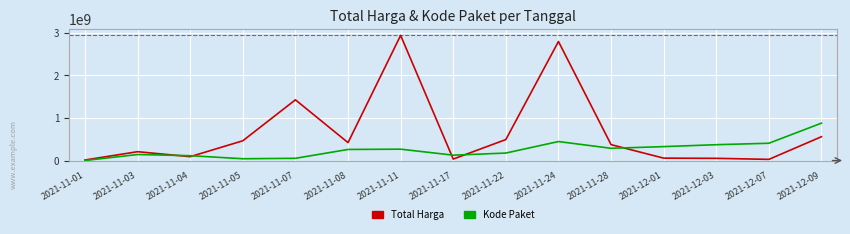

Which category has the highest value in the Total Harga series?

2021-11-11